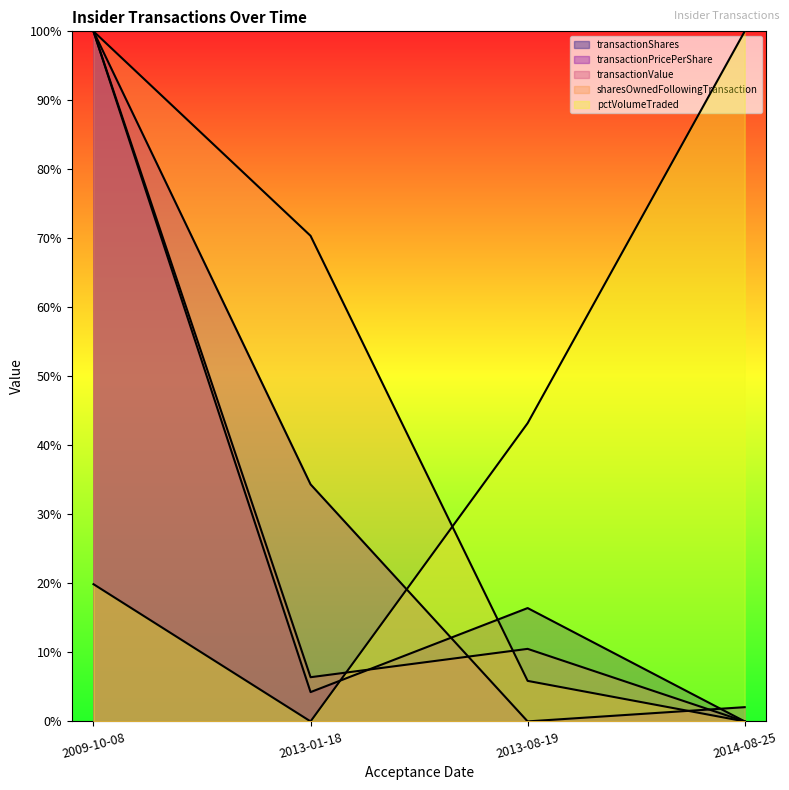

What is the label of the 2nd point from the left?

2013-01-18